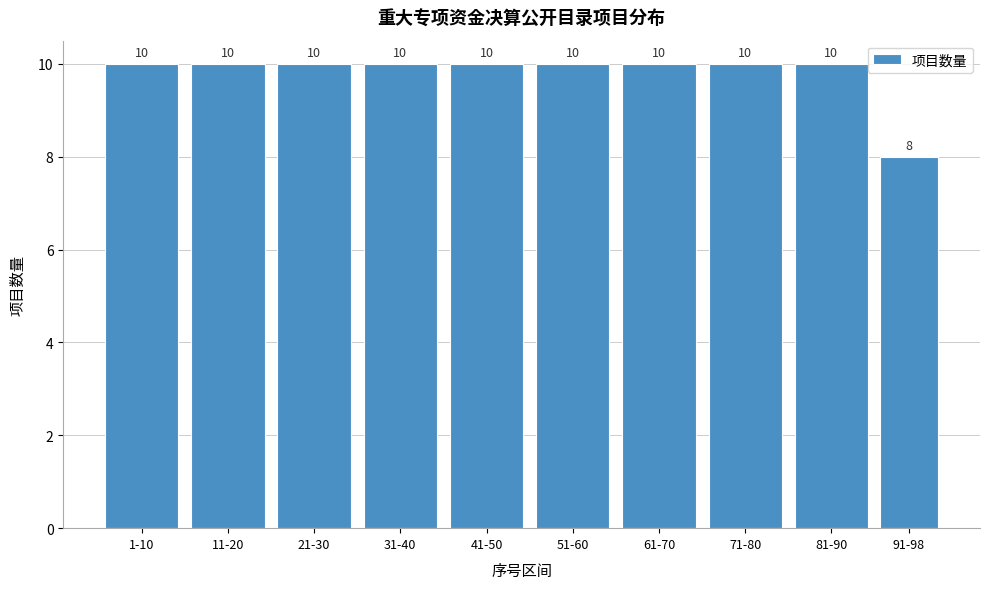

Reading left to right, extract all data points from this chart.

10	10	10	10	10	10	10	10	10	8